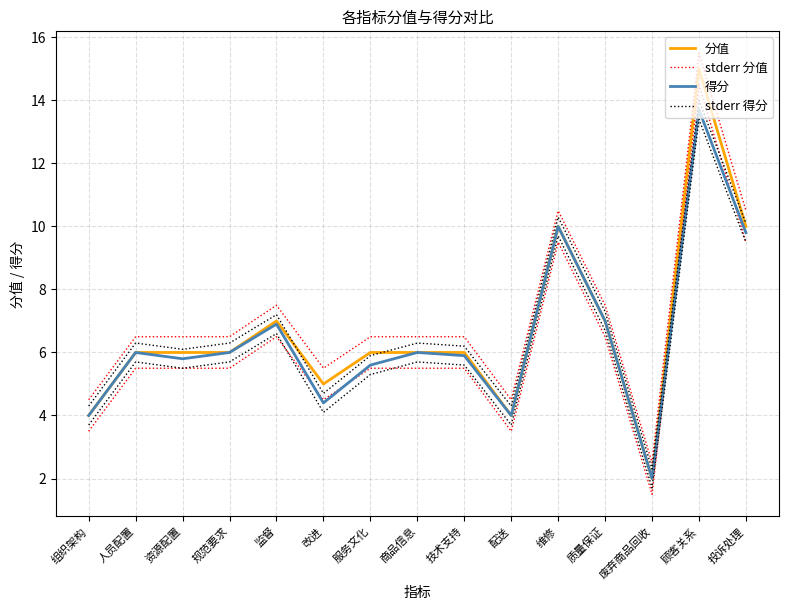

Reading left to right, extract all data points from this chart.

分值: 4.0	6.0	6.0	6.0	7.0	5.0	6.0	6.0	6.0	4.0	10.0	7.0	2.0	15.0	10.0
stderr 分值: 4.5	6.5	6.5	6.5	7.5	5.5	6.5	6.5	6.5	4.5	10.5	7.5	2.5	15.5	10.5
得分: 4.0	6.0	5.8	6.0	6.9	4.4	5.6	6.0	5.9	4.0	10.0	7.0	2.0	13.7	9.8
stderr 得分: 4.3	6.3	6.1	6.3	7.2	4.7	5.9	6.3	6.2	4.3	10.3	7.3	2.3	14.0	10.1